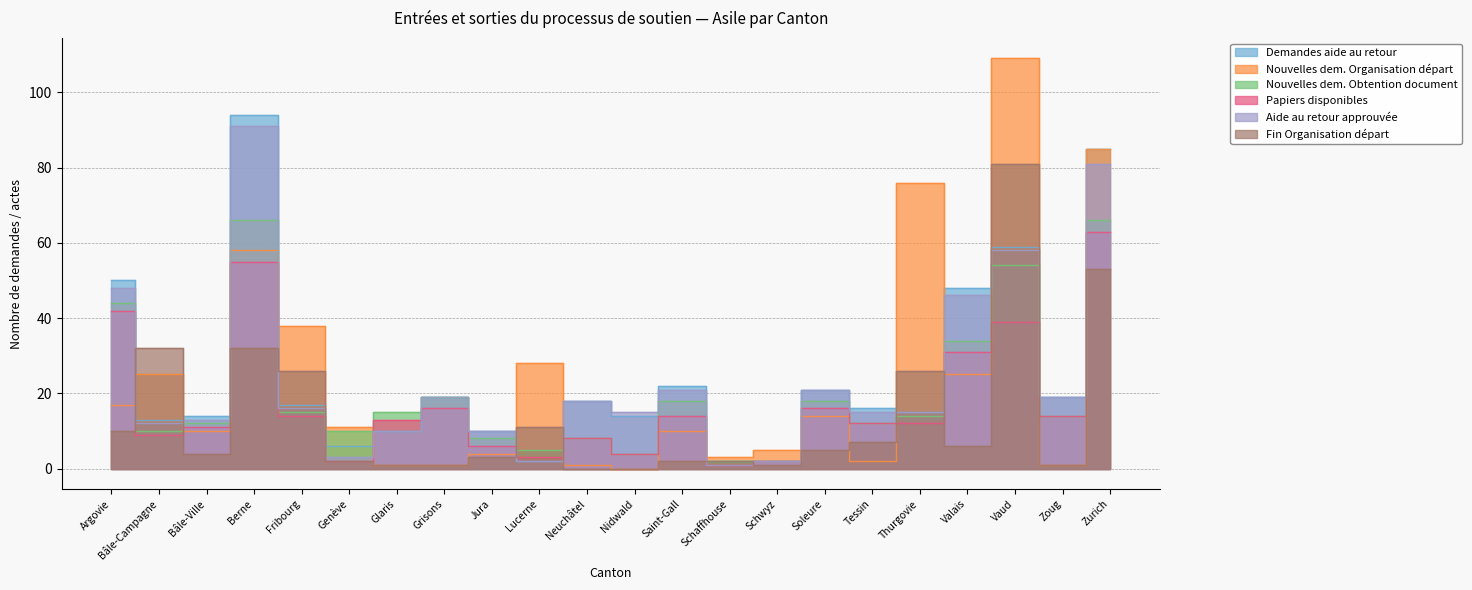

Which series has the largest range (max minus min)?

Nouvelles dem. Organisation départ